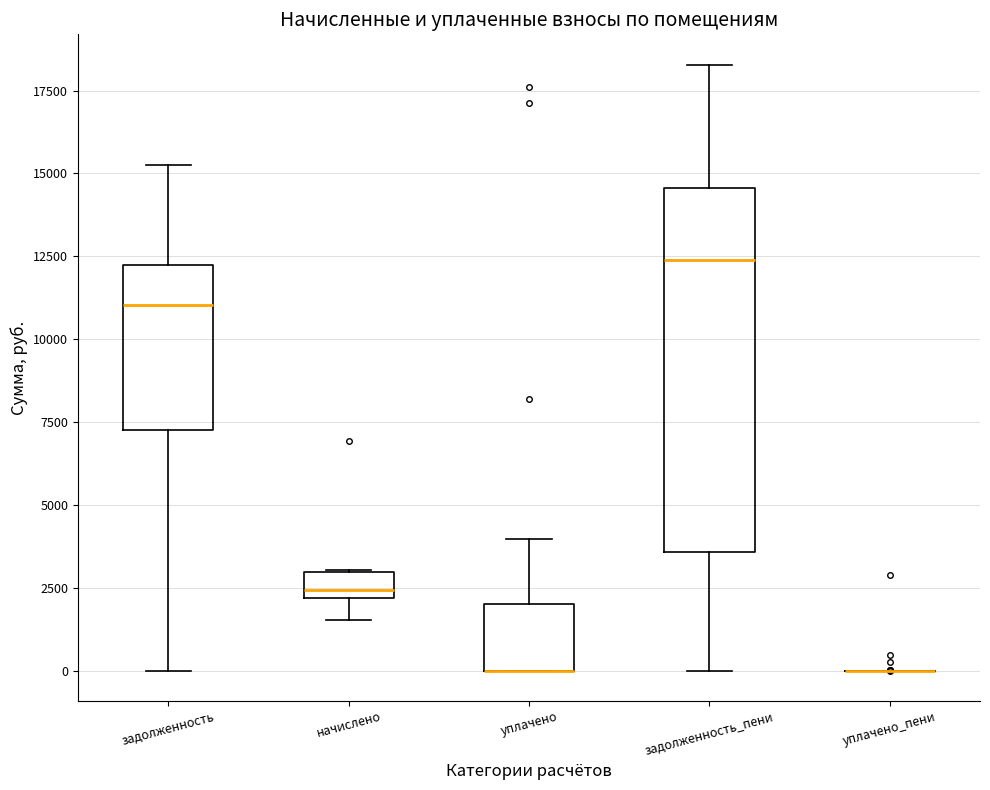

Where does the upper whisker of the box for уплачено end on the y-axis? The values are not printed on the chart, so give them approximately, as read against the axis.

4000